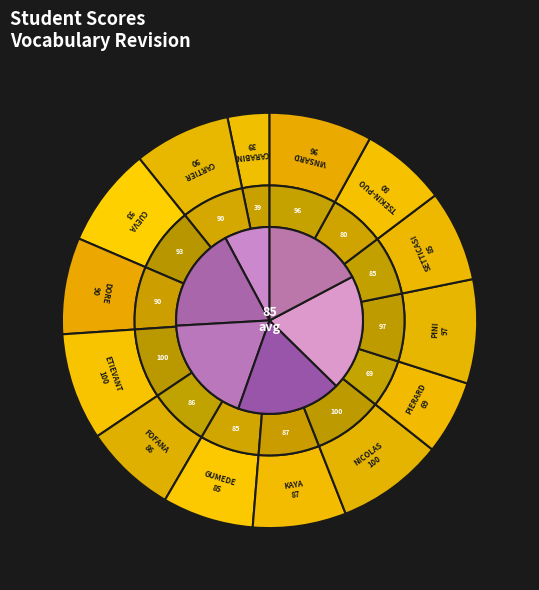

Does ETIEVANT Maelys account for over 50% of the chart?

No